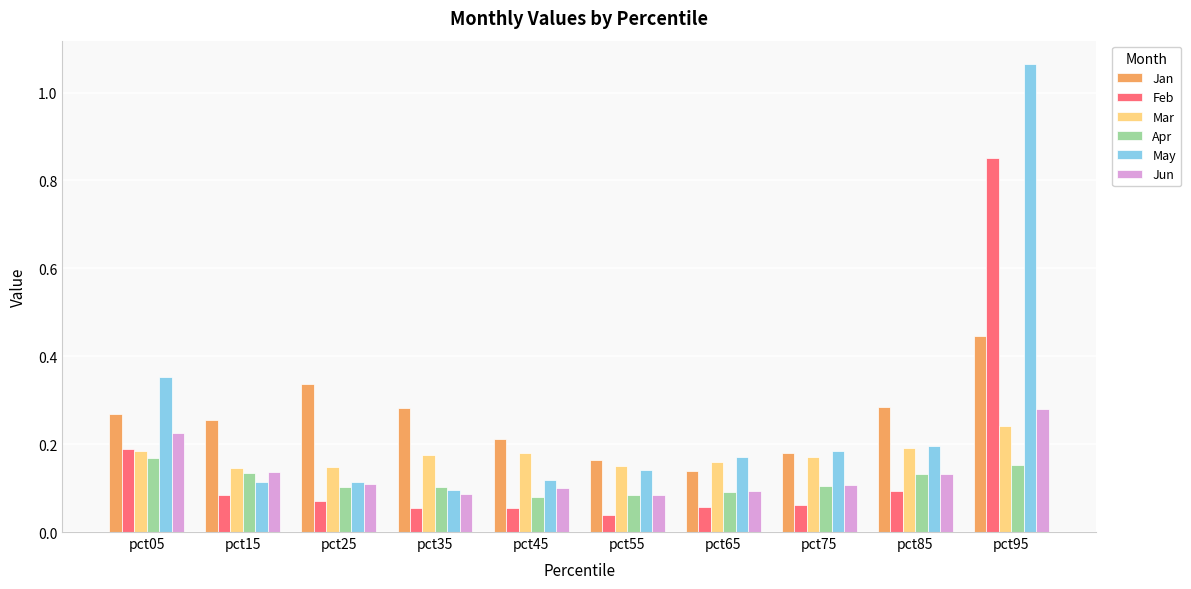

What is the sum of all Jun values?

1.4